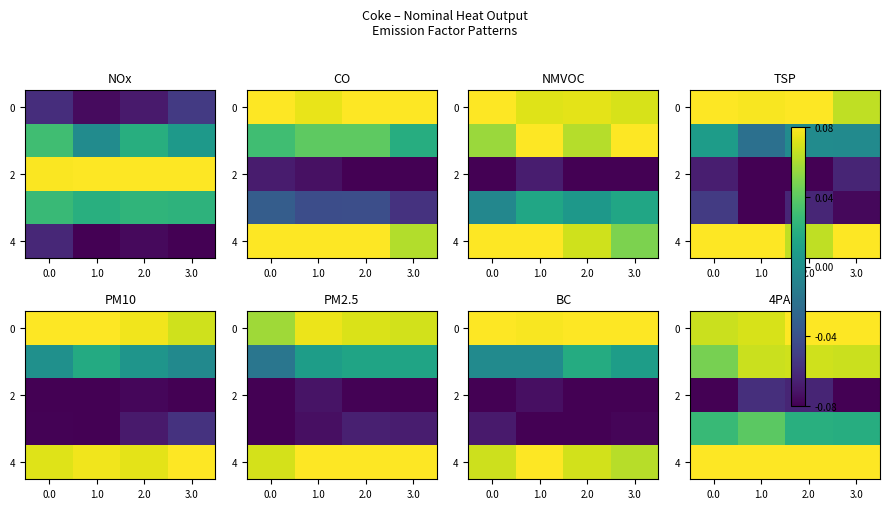

Which category has the highest value across all series?

2.0